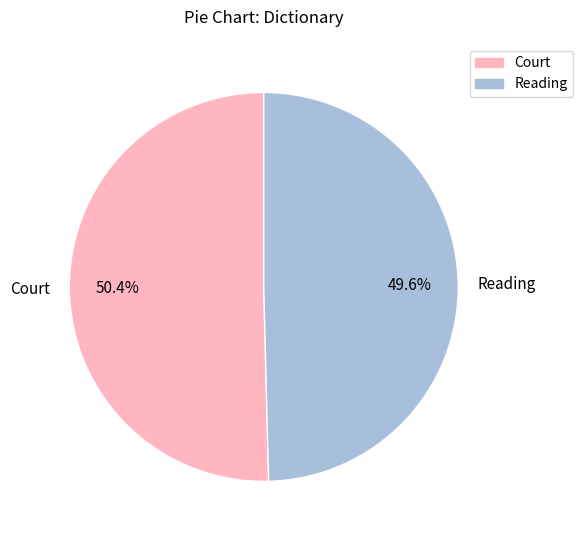

Does any single category account for the majority?

Yes